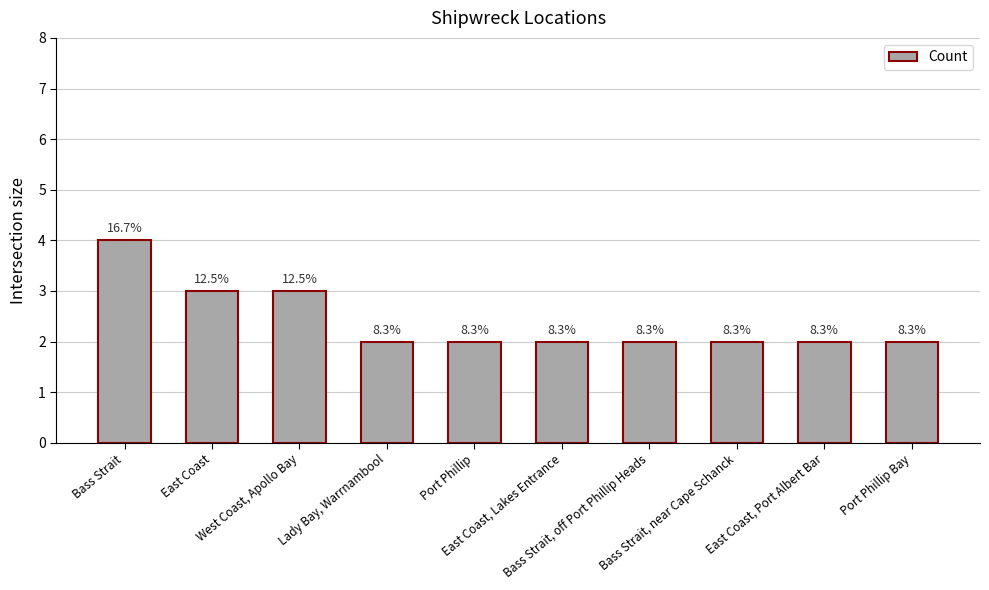

What is the label of the 2nd bar from the right?

East Coast, Port Albert Bar